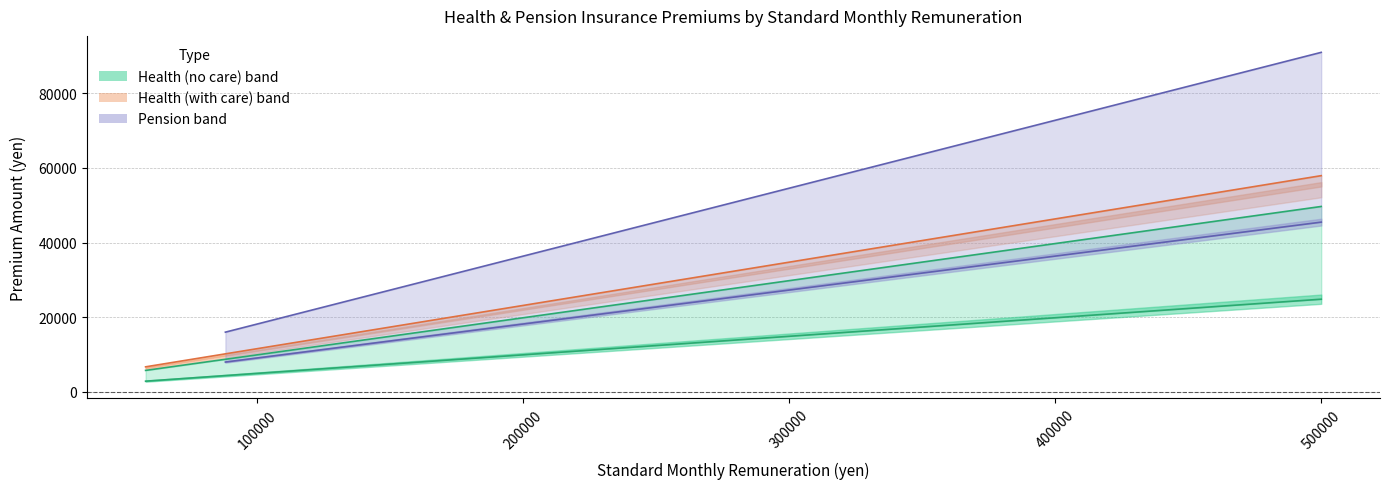

What is the value of the health_care_full point at the 21st from the left?

32424.0